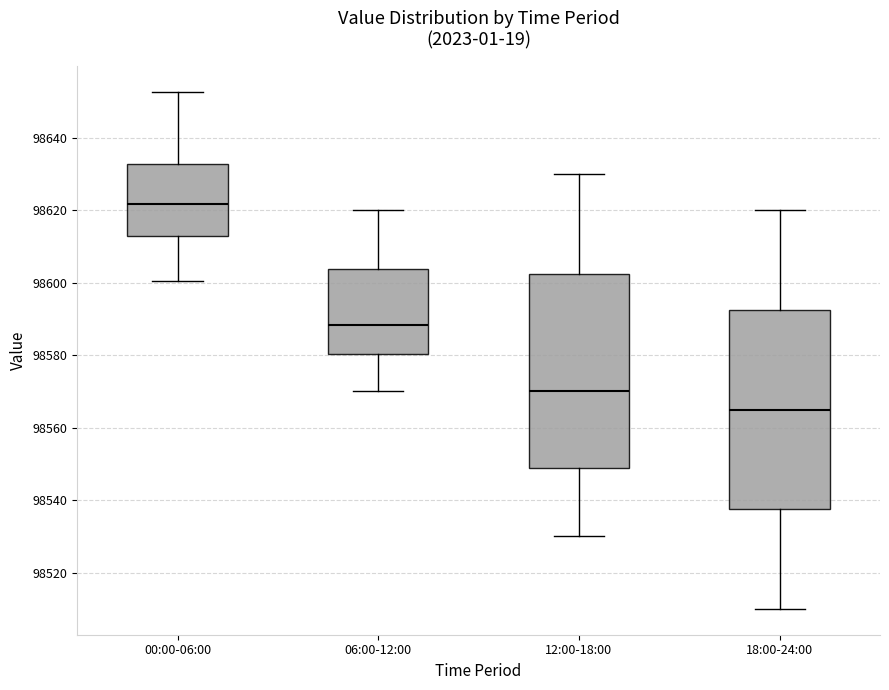

Where does the lower whisker of the box for 18:00-24:00 end on the y-axis? The values are not printed on the chart, so give them approximately, as read against the axis.

98510